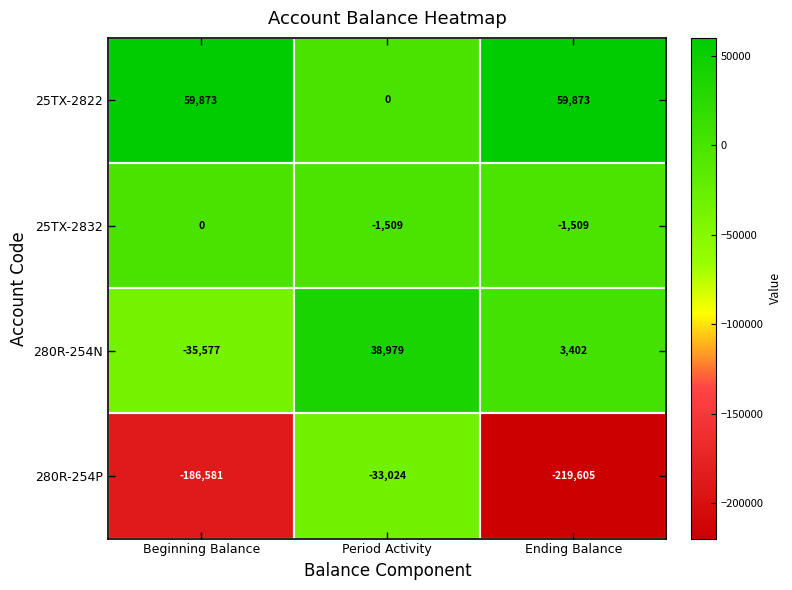

Count the number of data series in this chart.

4